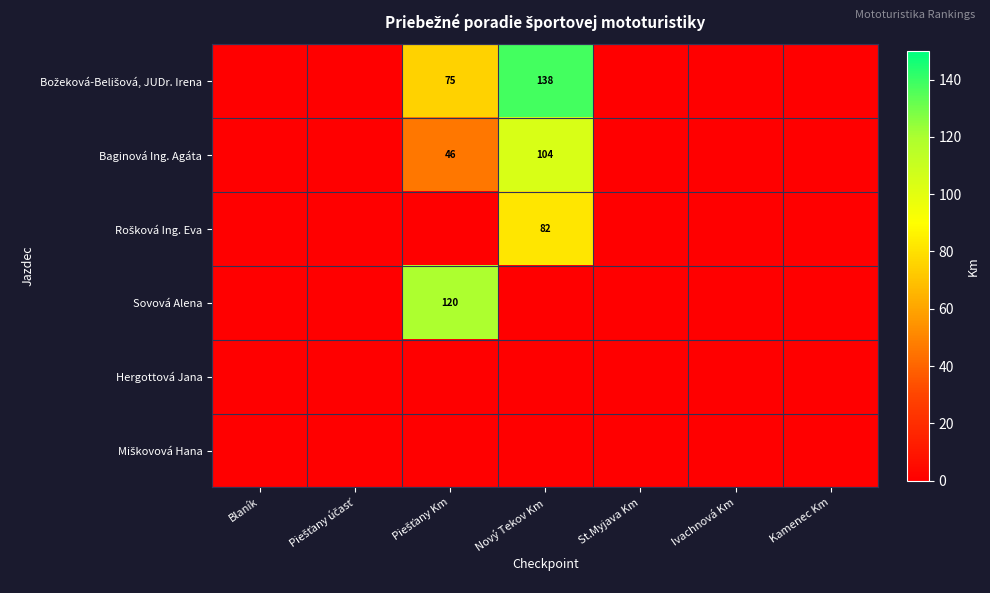

The Sovová Alena series shows 0 at Kamenec Km. True or false?

True